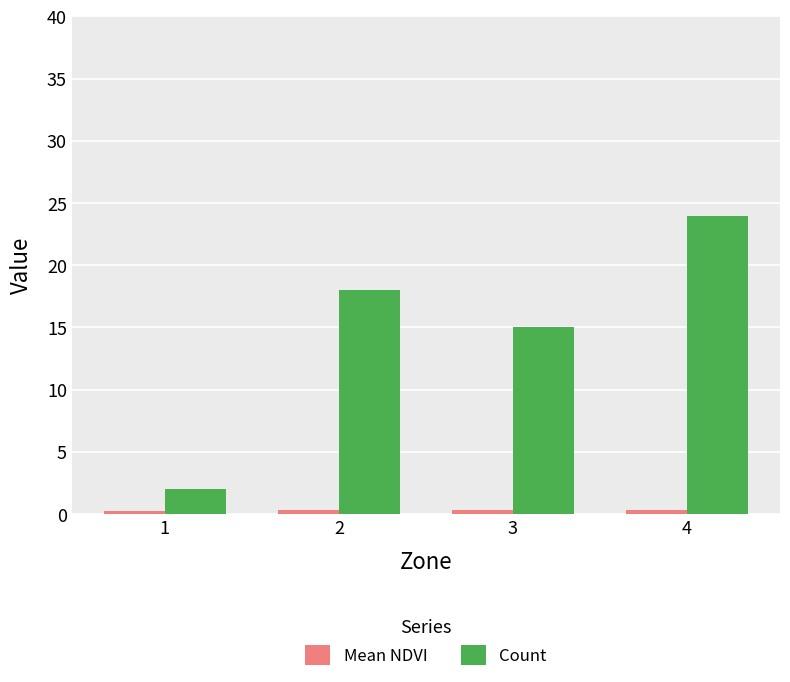

What is the minimum value for Count?

2.0